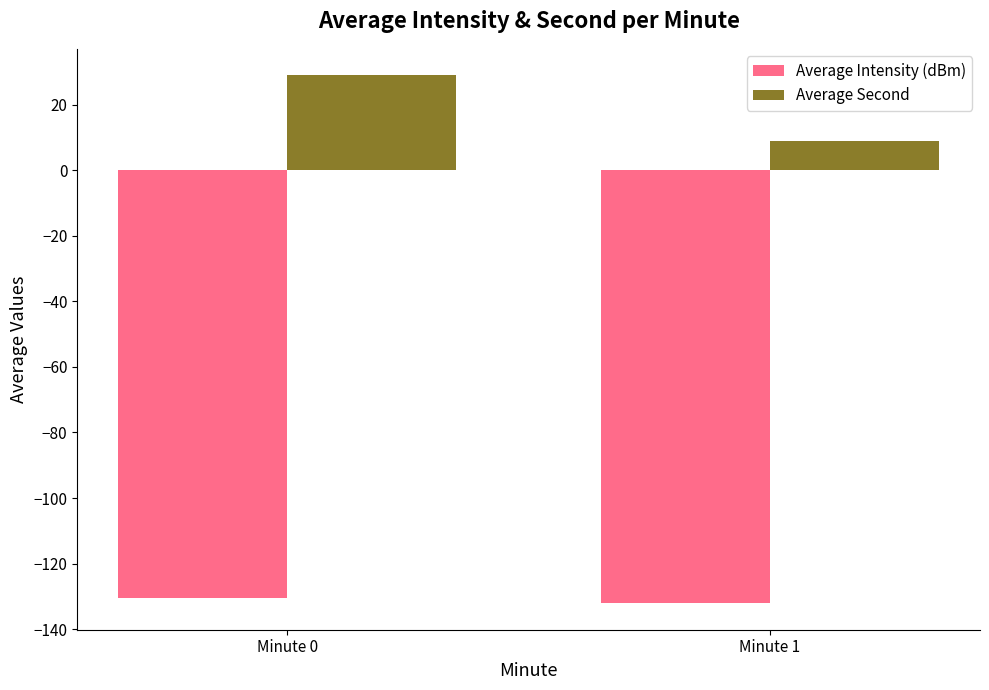

Does the chart contain stacked bars?

No